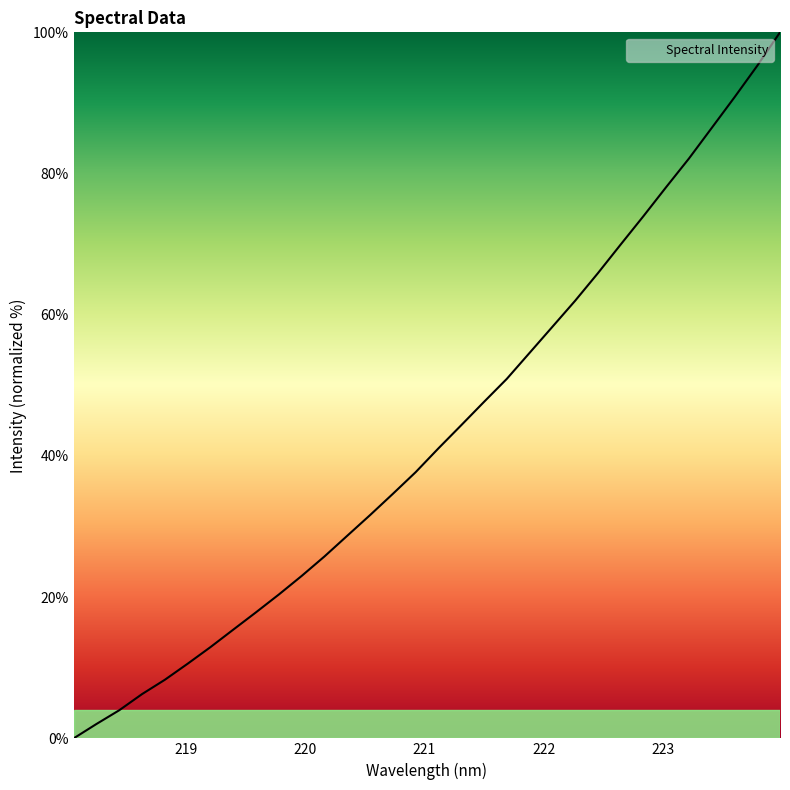

What is the difference between the maximum and minimum values?

100.0